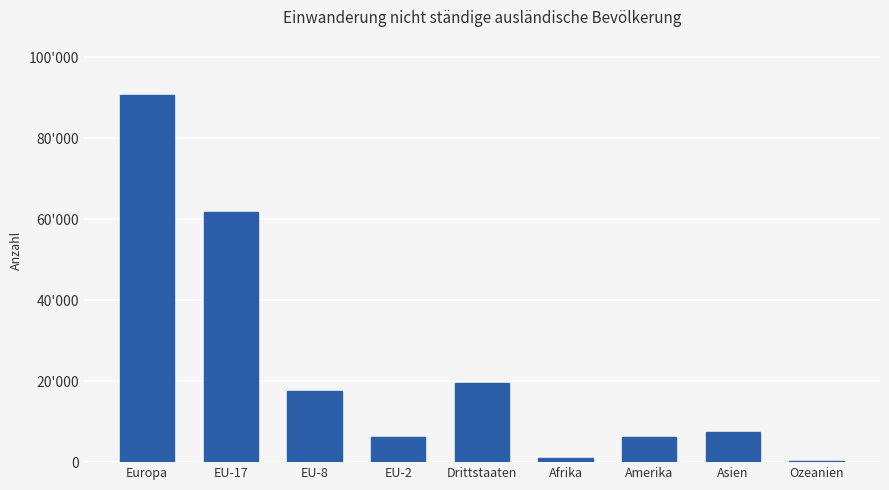

What position from the right is EU-17?

8